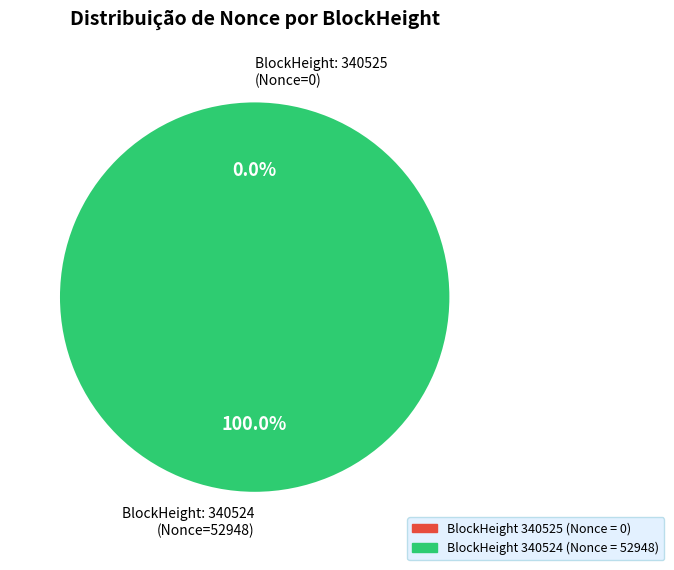

Is there a majority slice in this chart?

Yes